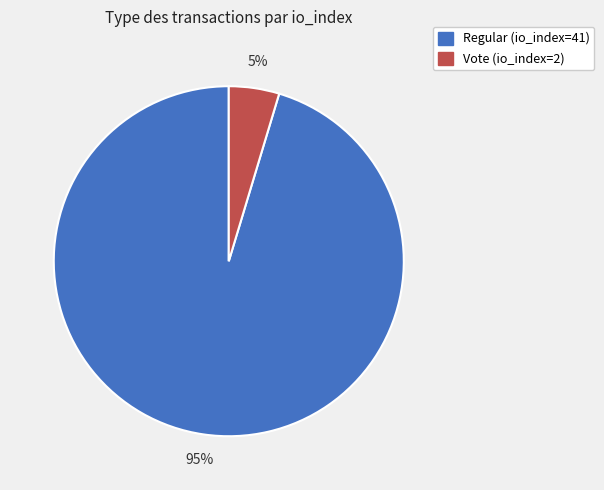

Rank the categories by value from lowest to highest.

Vote (io_index=2), Regular (io_index=41)